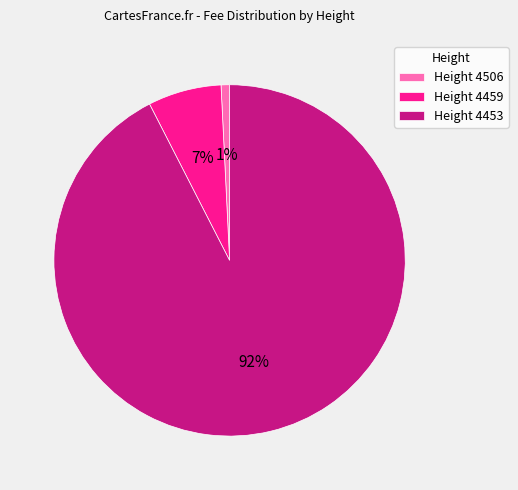

Rank the categories by value from lowest to highest.

Height 4506, Height 4459, Height 4453